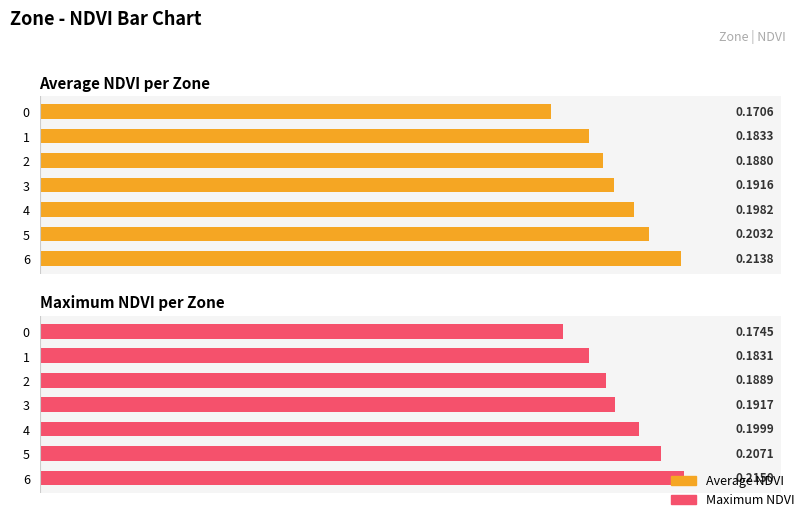

Count the Average NDVI values in the range 0 to 1.

7